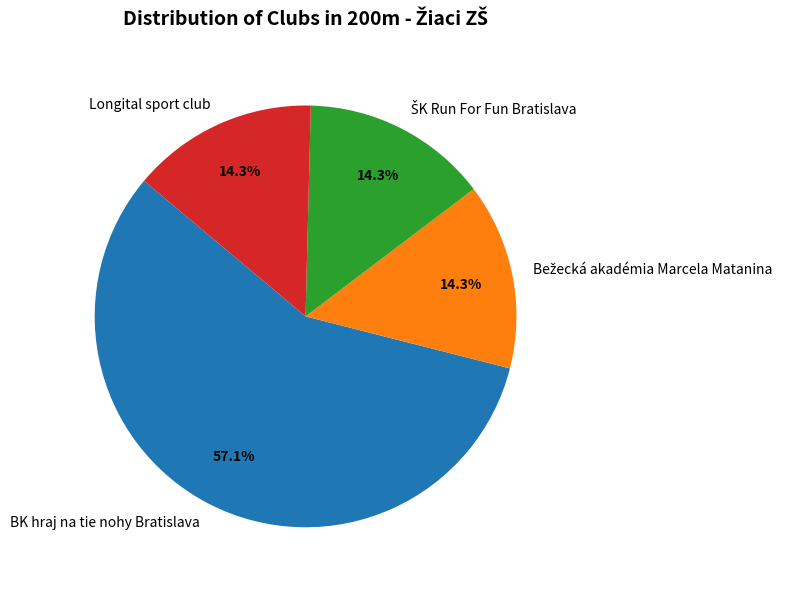

Combined, what portion of the pie is Longital sport club and BK hraj na tie nohy Bratislava?

71.4%